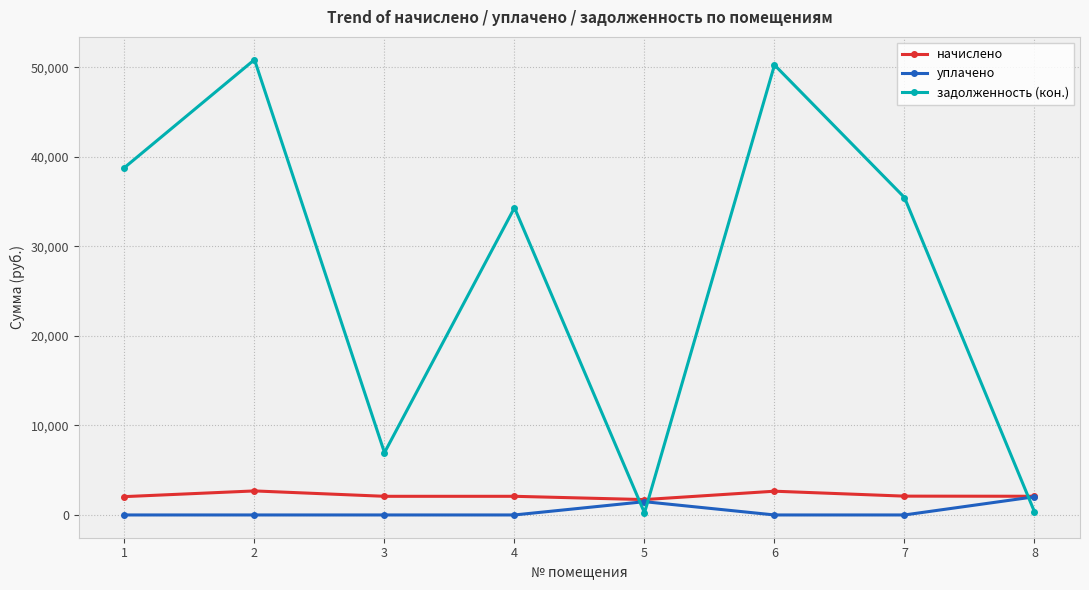

How many lines are shown in the chart?

3